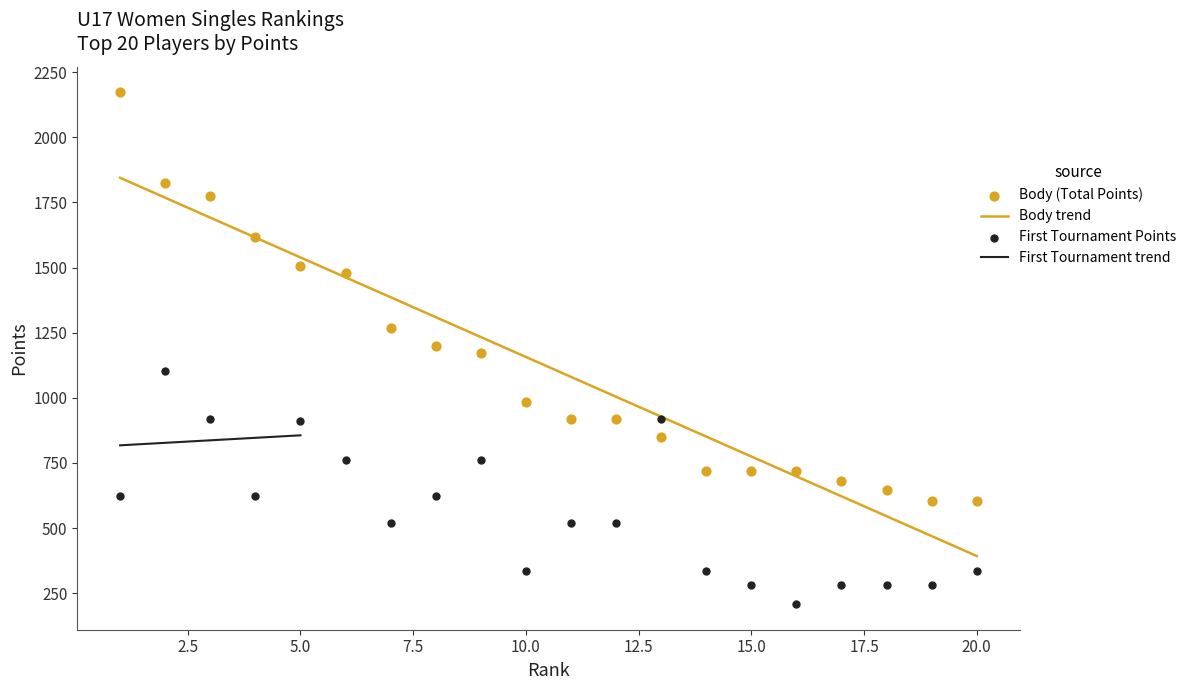

Approximately how many times larger is the value at 8 compared to 4?

0.7